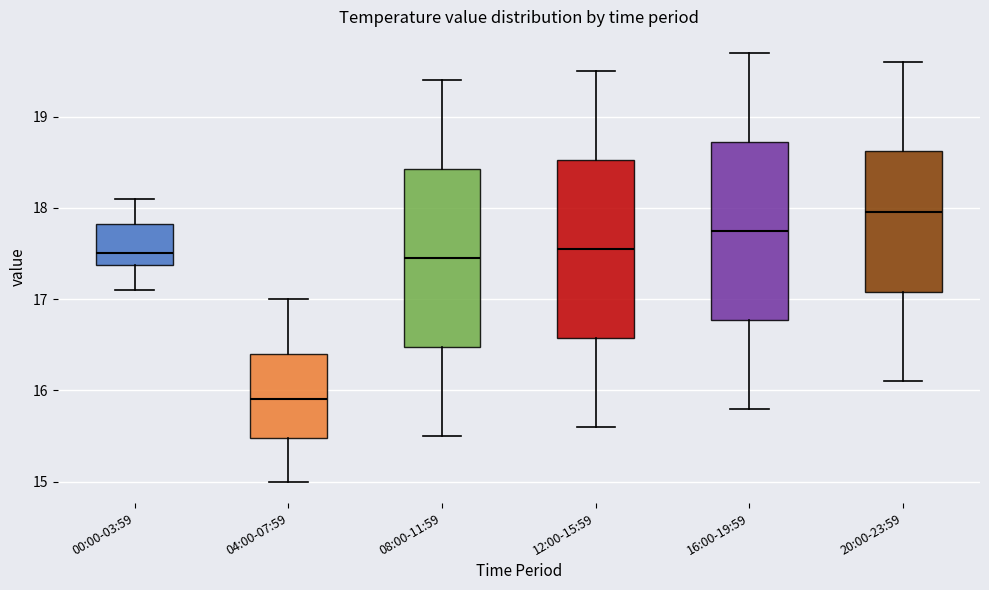

Where is the upper edge of the box for 04:00-07:59 on the y-axis? The values are not printed on the chart, so give them approximately, as read against the axis.

16.4